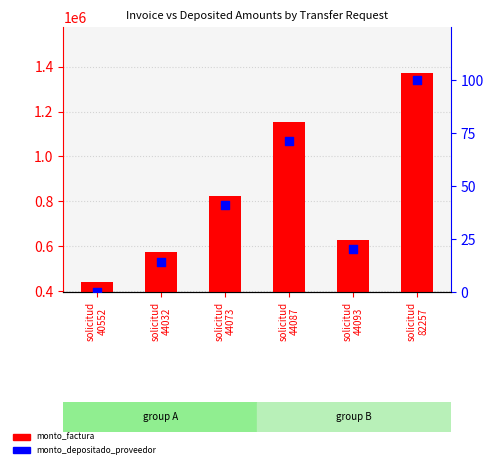

At how many categories does at least one series exceed 776771?

3